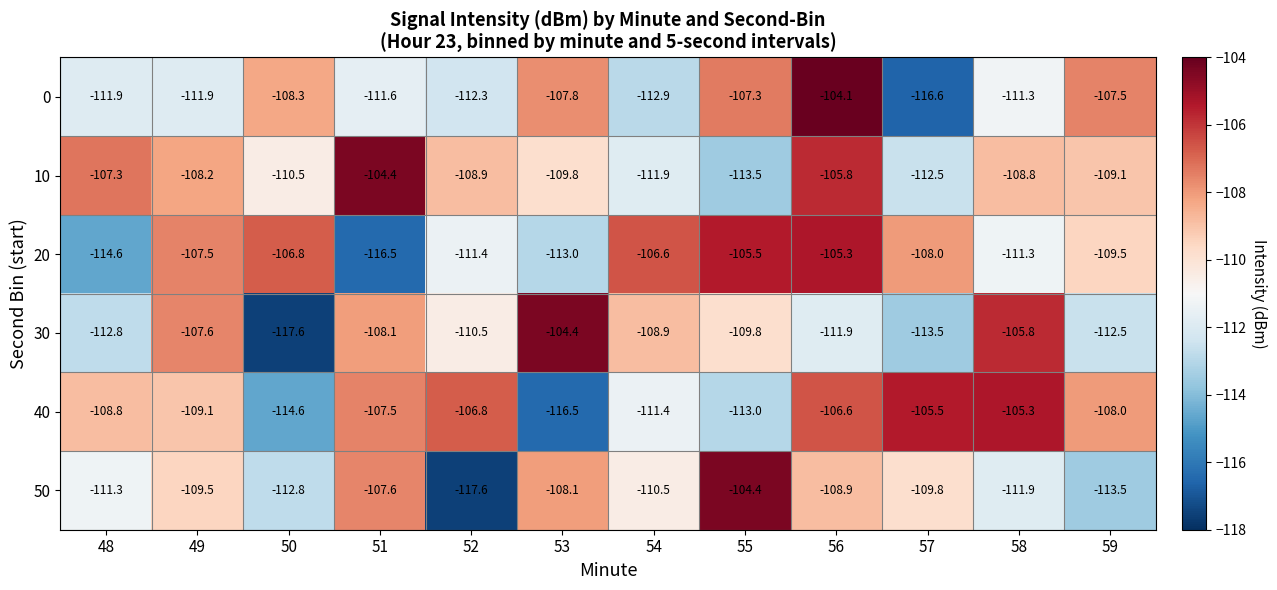

What is the highest value of the 40 series?

-105.3